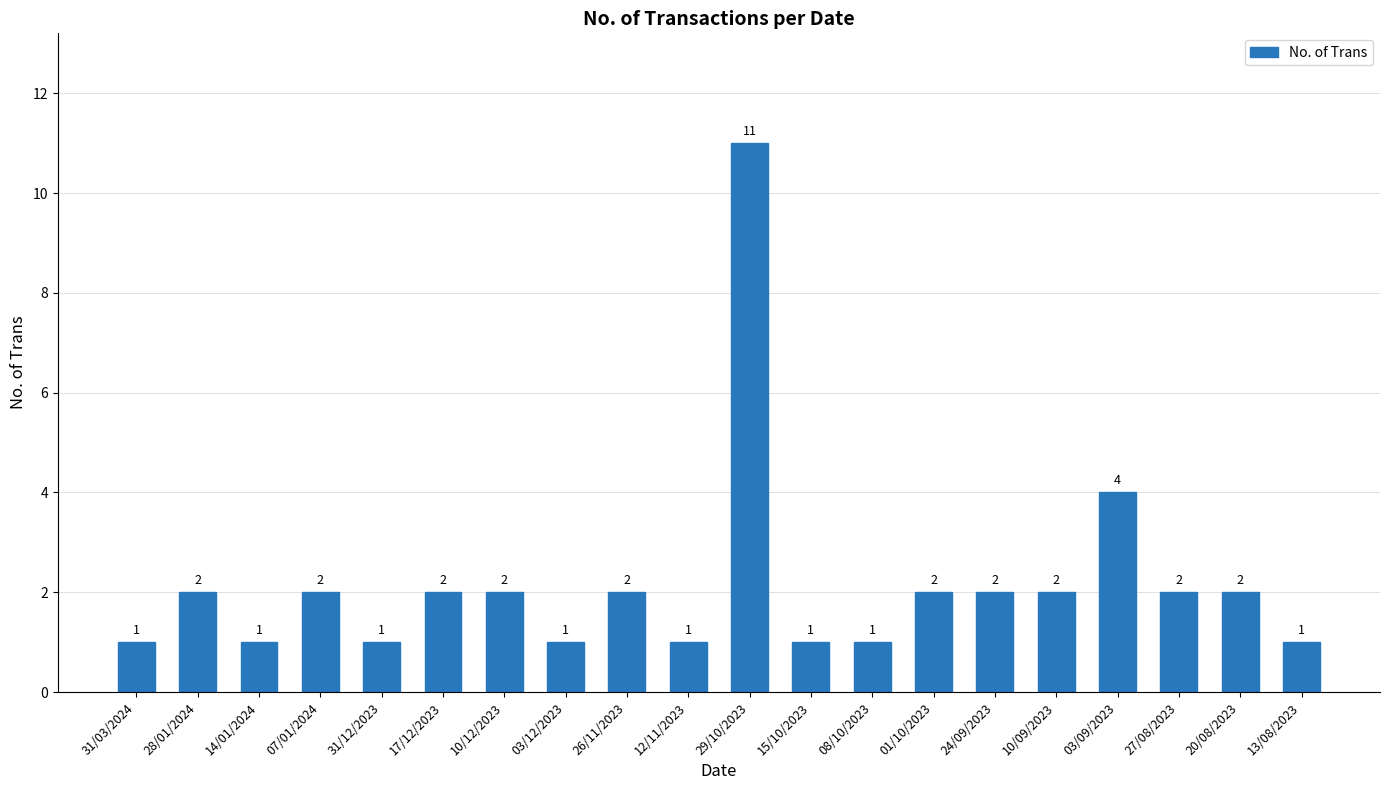

What is the sum of the values at 10/12/2023 and 26/11/2023?

4